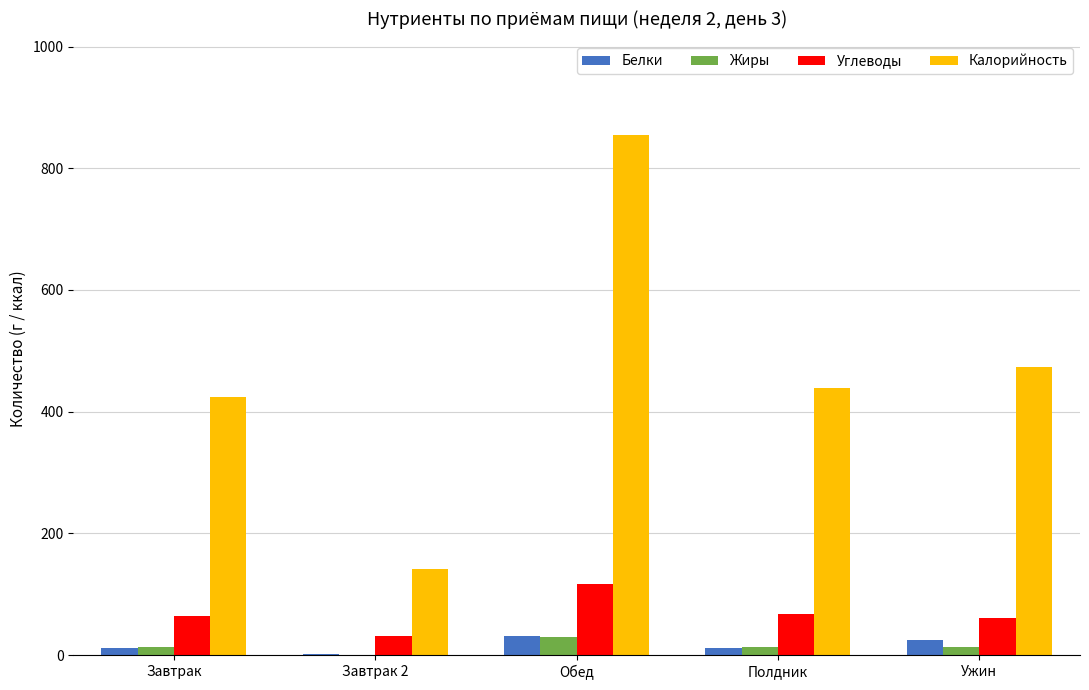

What is the difference between the Белки values at Завтрак and Полдник?

0.8